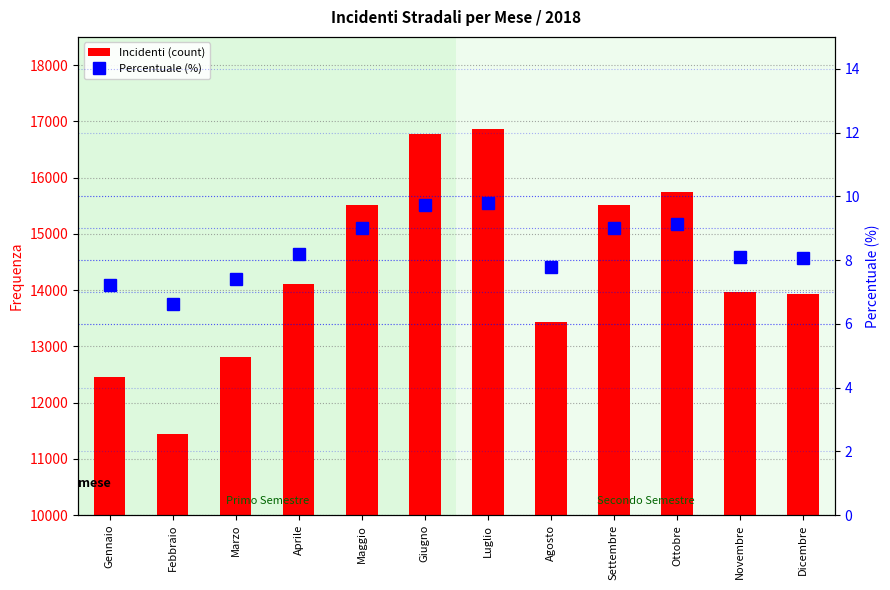

At which category is the sum across all series the highest?

Luglio